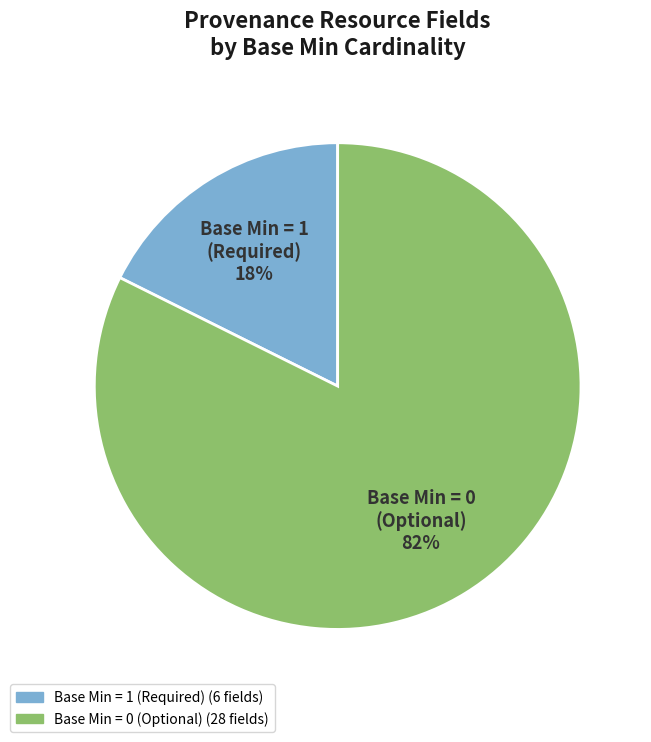

Is there any slice that represents more than half of the pie?

Yes